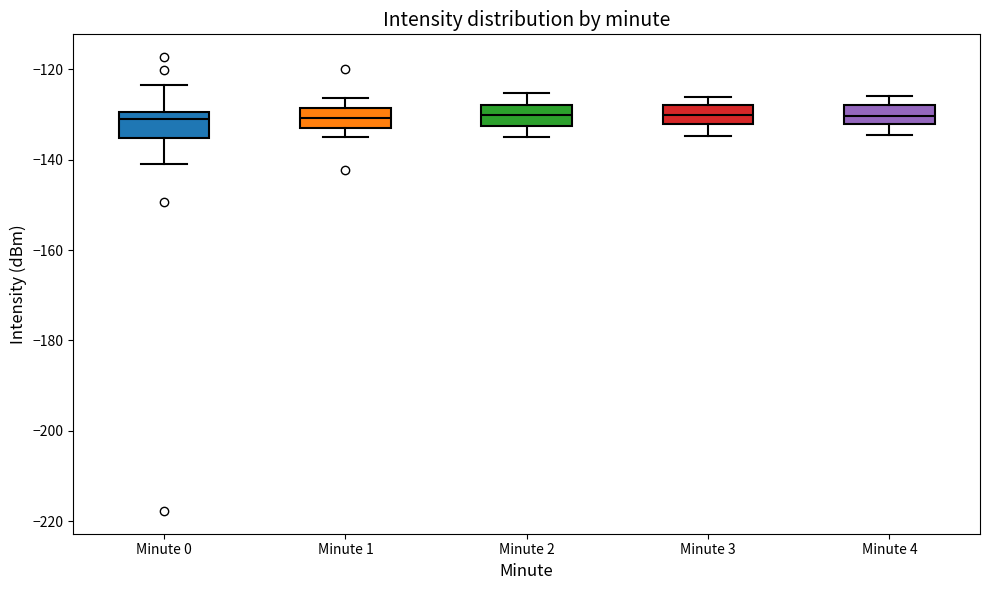

Reading left to right, transcribe this box plot: for each box, give where its median line is, the range the box spans, and where its two whiskers end, as read against the y-axis. The values are not printed on the chart, so give them approximately, as read against the axis.

Minute 0: median -132, box -136 to -130, whiskers -140 to -124
Minute 1: median -130, box -134 to -128, whiskers -136 to -126
Minute 2: median -130, box -132 to -128, whiskers -136 to -126
Minute 3: median -130, box -132 to -128, whiskers -134 to -126
Minute 4: median -130, box -132 to -128, whiskers -134 to -126